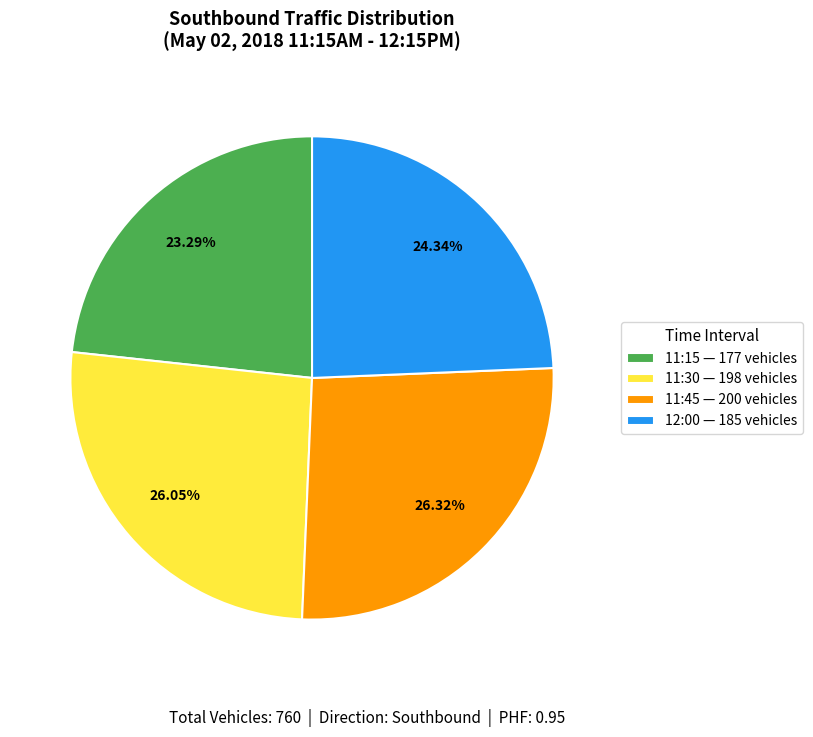

How much of the chart is everything except 12:00?

75.7%